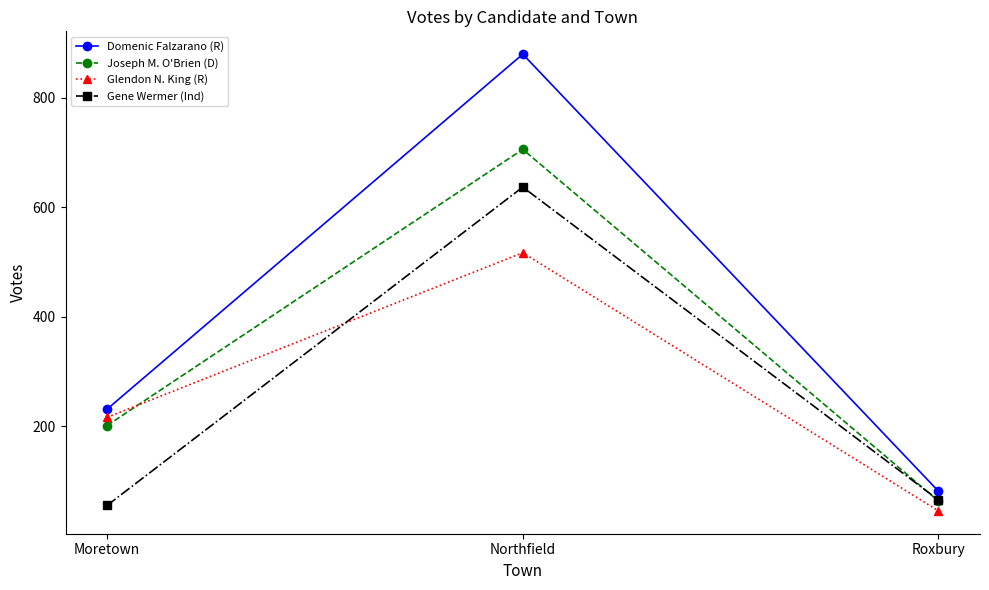

How many values in the Domenic Falzarano (R) series are below 231?

1